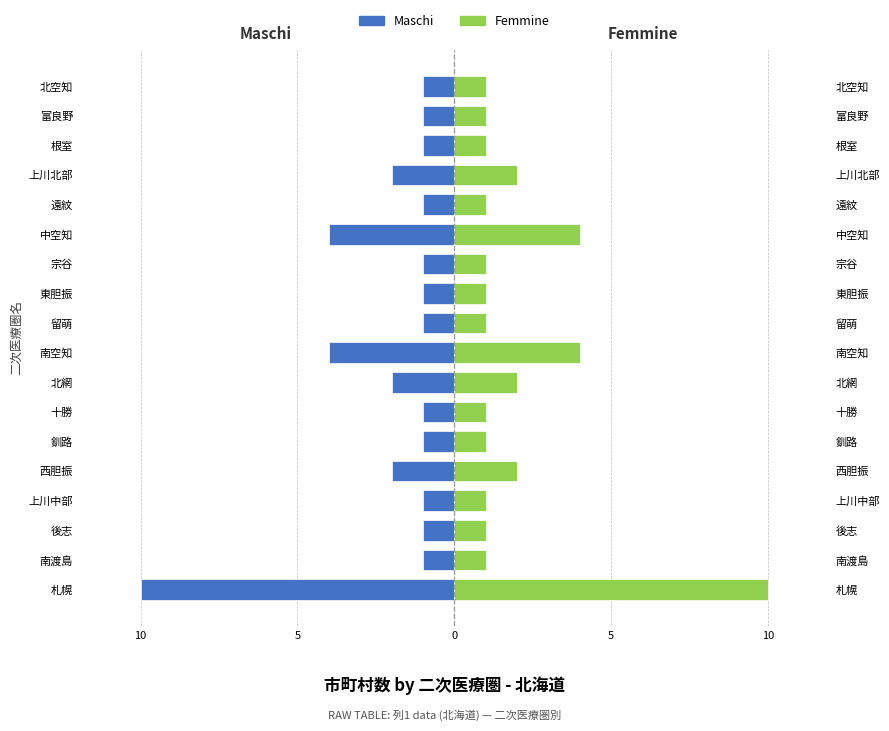

List the series in order of their peak value, highest first.

Femmine, Maschi